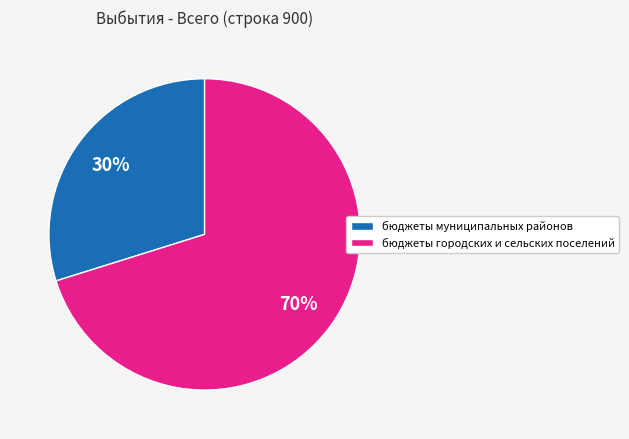

Which has a higher value, бюджеты городских и сельских поселений or бюджеты муниципальных районов?

бюджеты городских и сельских поселений